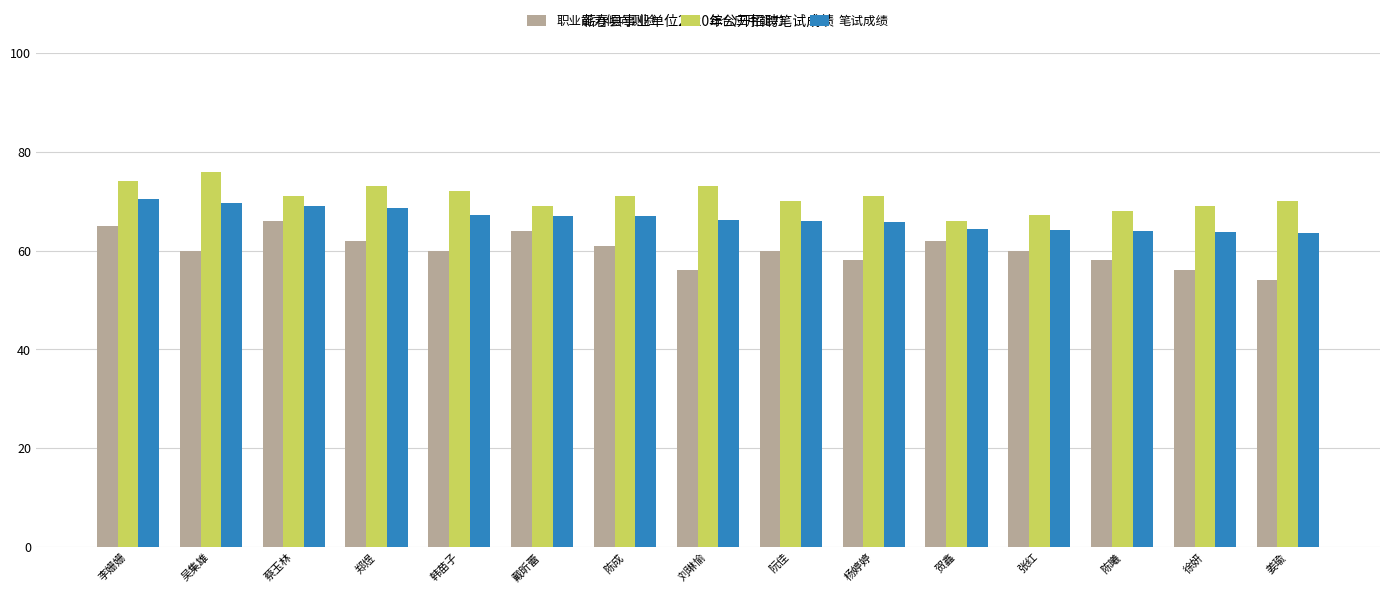

What are all the series names shown in the legend?

职业能力倾向测验, 综合应用能力, 笔试成绩